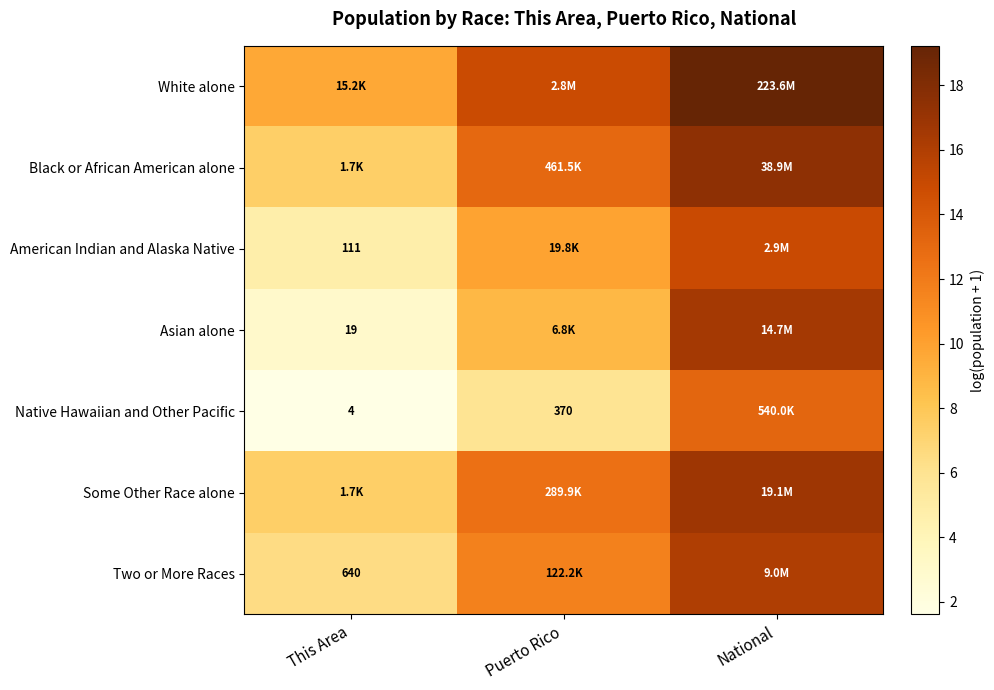

Which category has the highest value in the Native Hawaiian and Other Pacific series?

National